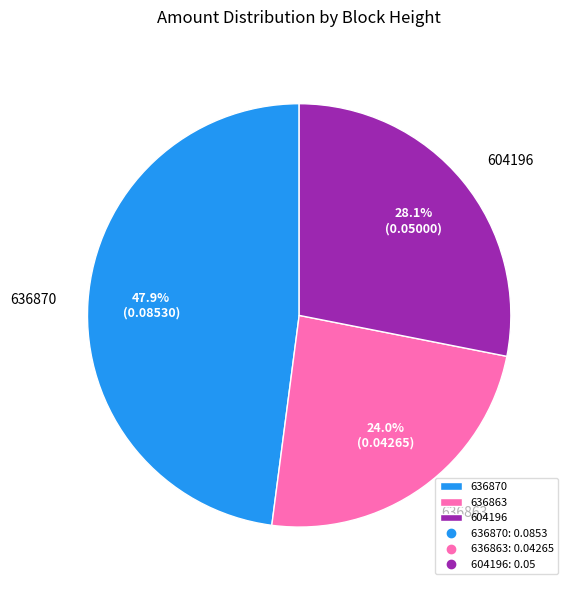

To the nearest percent, what is the combined percentage of 636863 and 604196?

52%